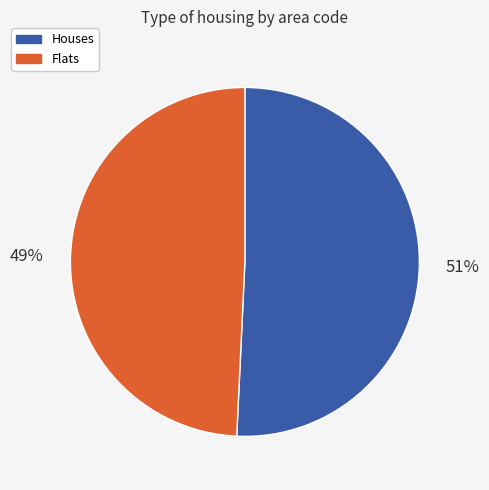

To the nearest percent, what is the combined percentage of Houses and Flats?

100%